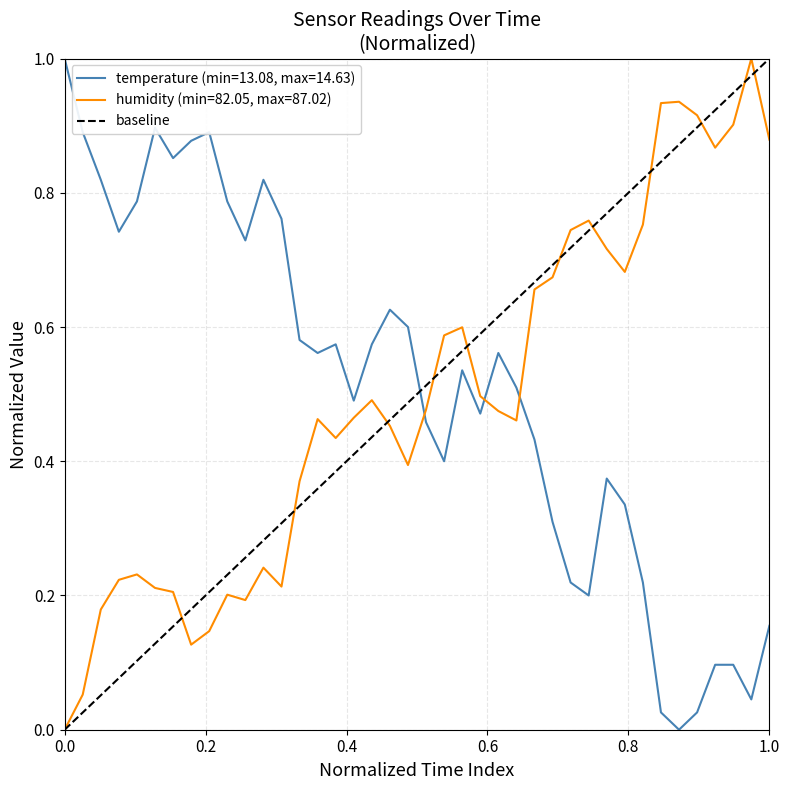

What is the highest value of the temperature (min=13.08, max=14.63) series?

1.0